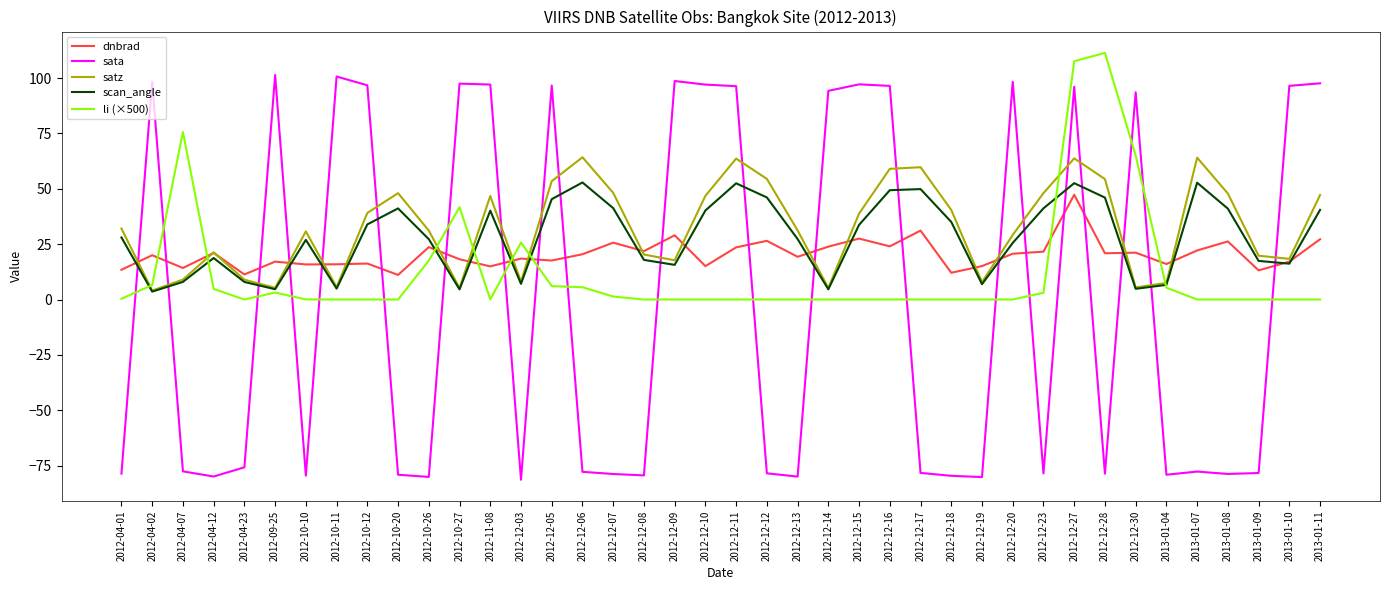

Between which two adjacent categories do dnbrad and scan_angle first intersect?

2012-04-01 and 2012-04-02